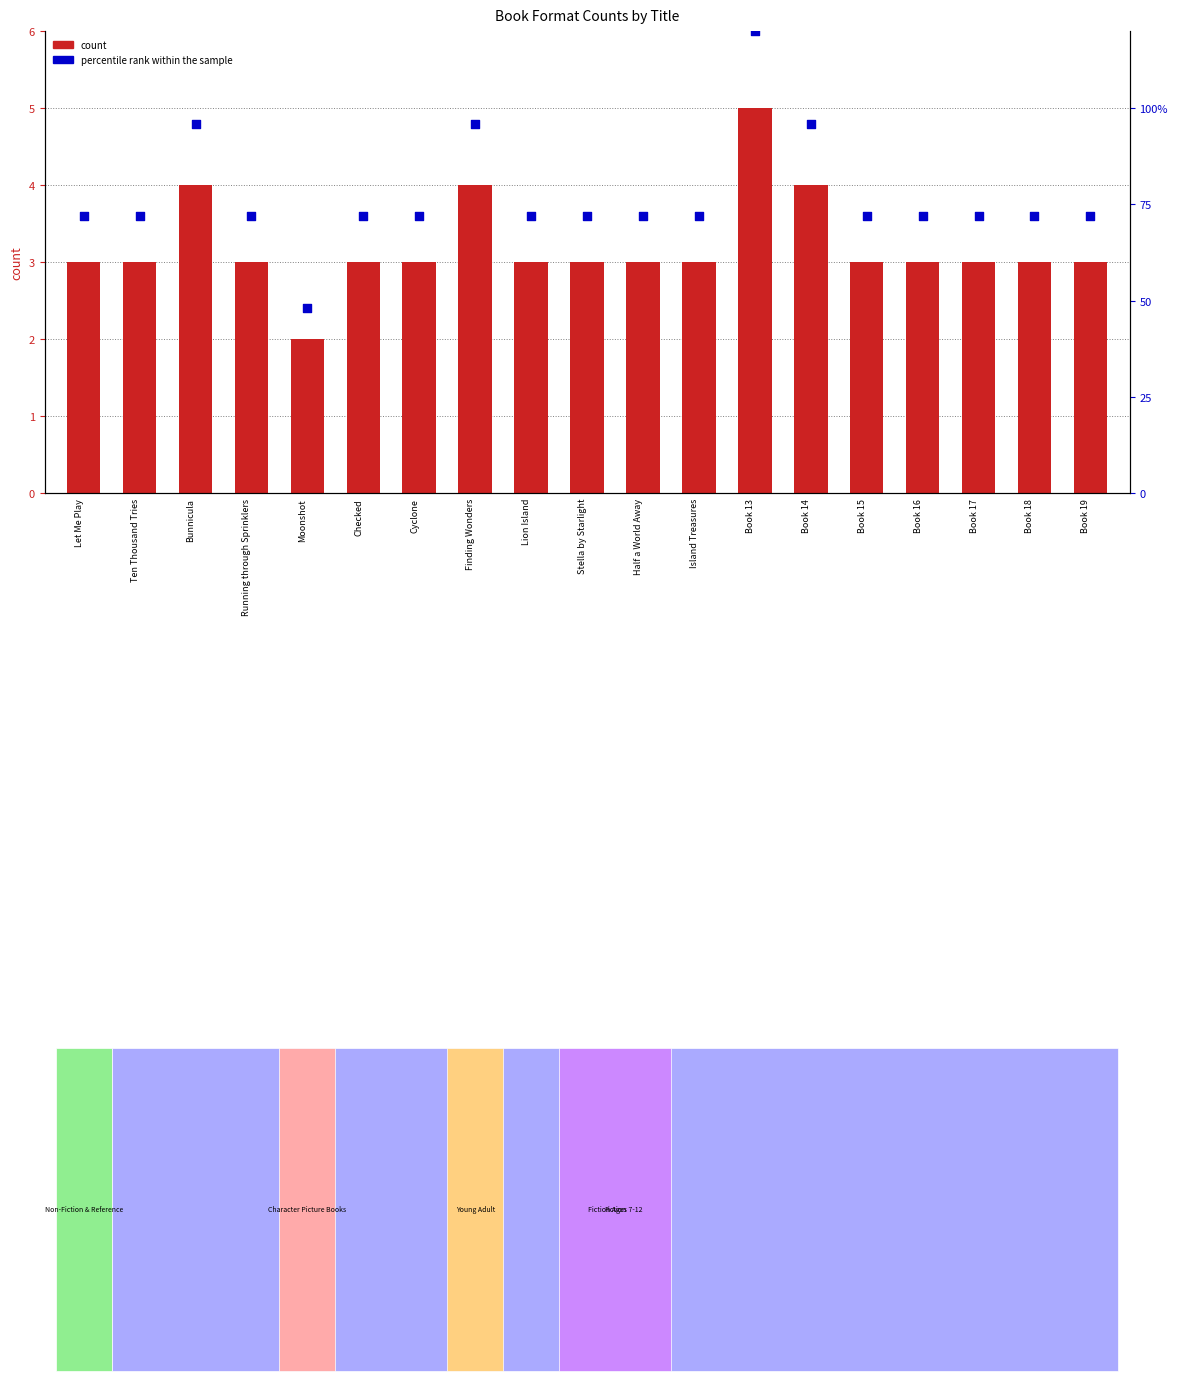

What are all the series names shown in the legend?

count, percentile rank within the sample